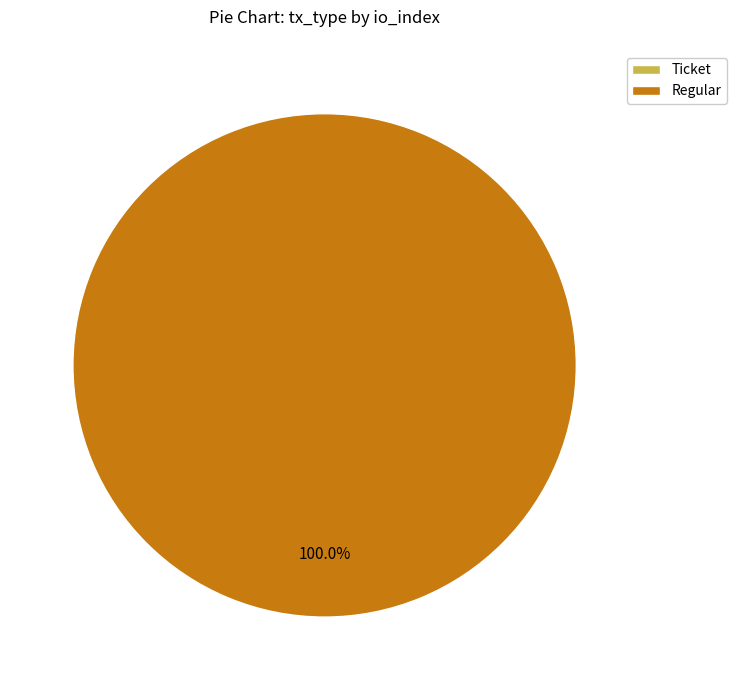

Rank the categories by value from highest to lowest.

Regular (io_index=16), Ticket (io_index=0)